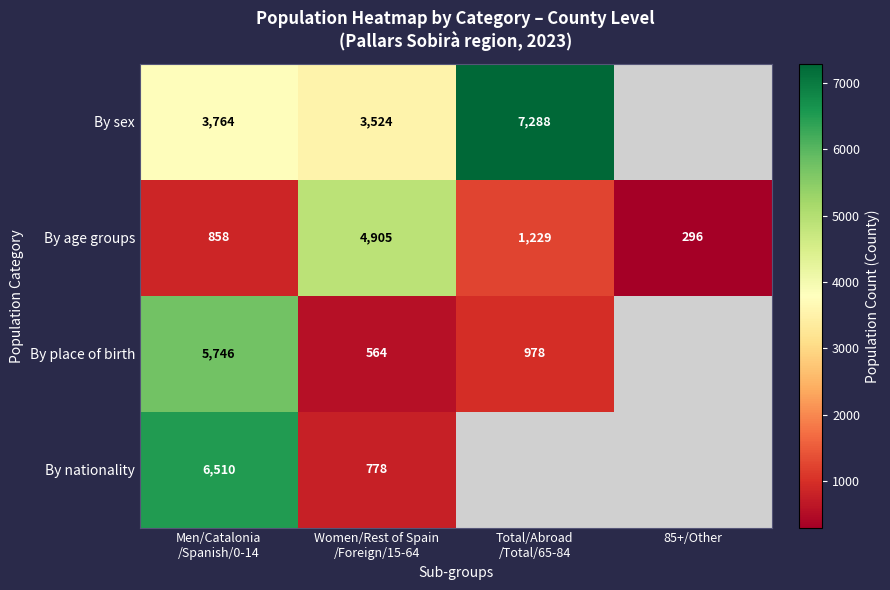

What is the difference between the second highest and second lowest values in the By age groups series?

371